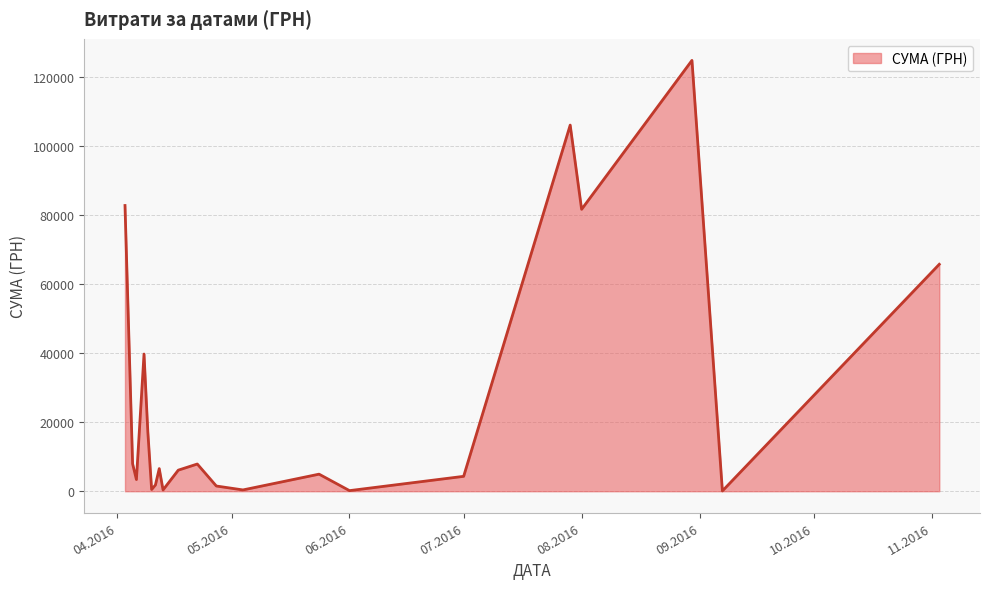

What is the maximum value shown in the chart?

124904.8